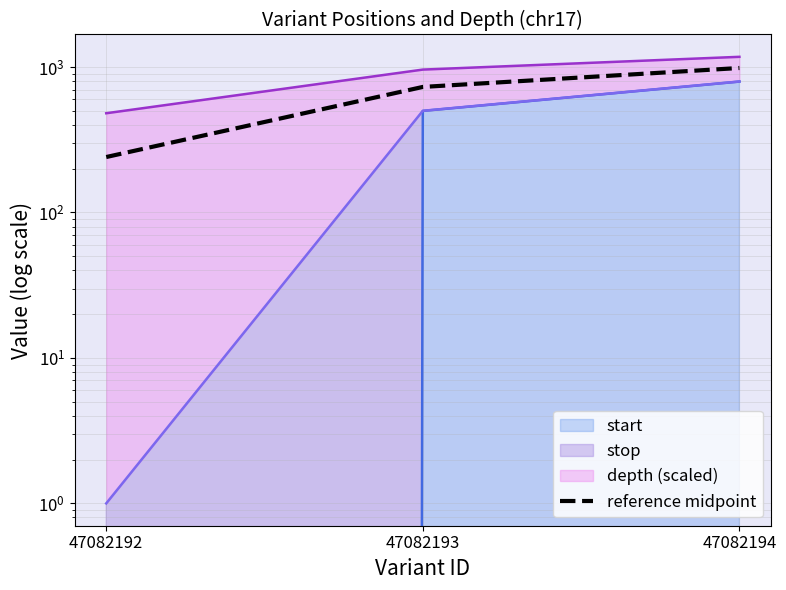

List the labels in order of value, smallest first.

47082192, 47082193, 47082194